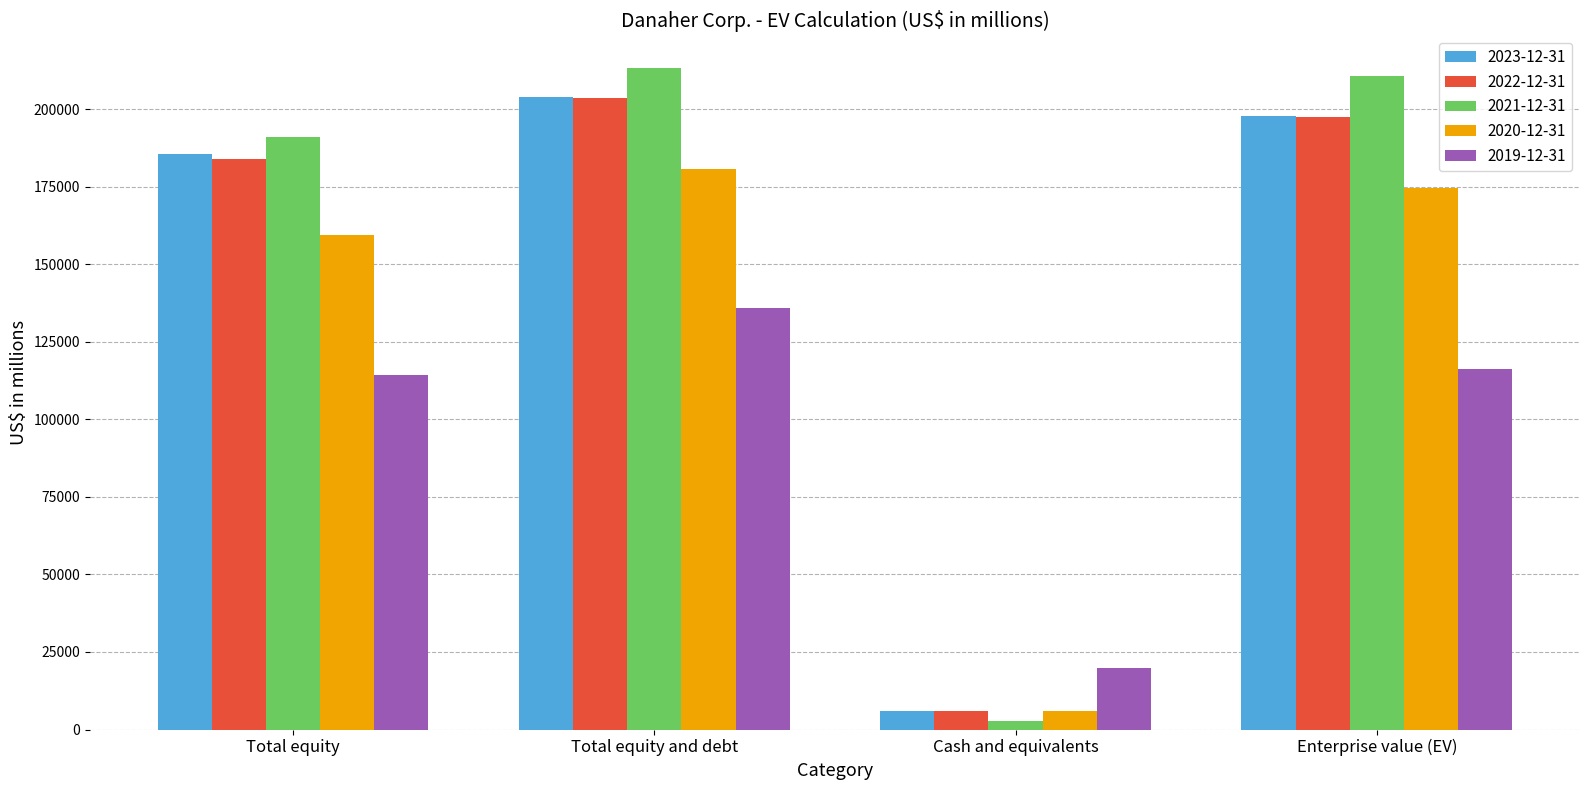

At how many categories does at least one series exceed 85534?

3